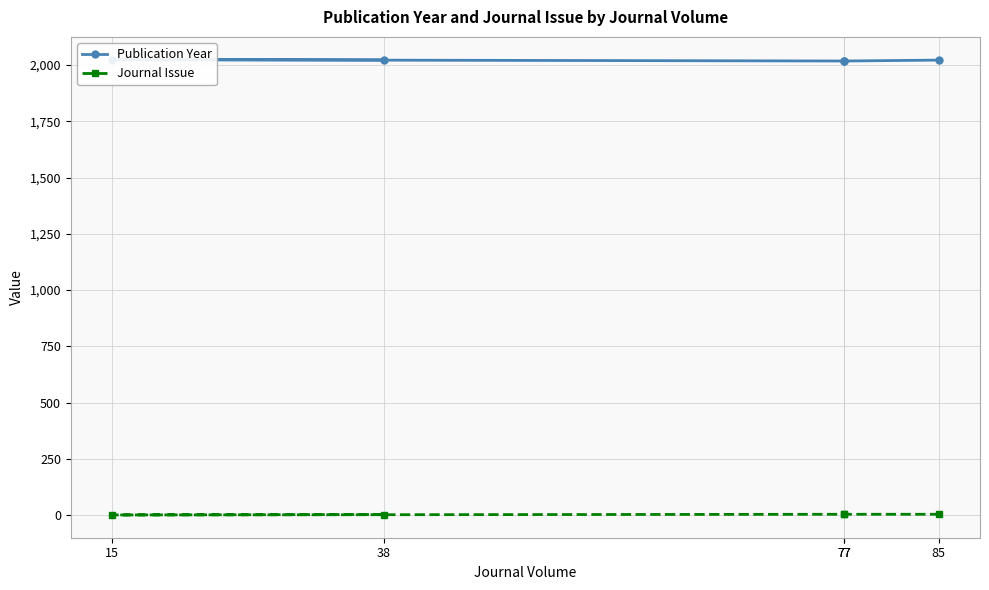

Count the number of data series in this chart.

2